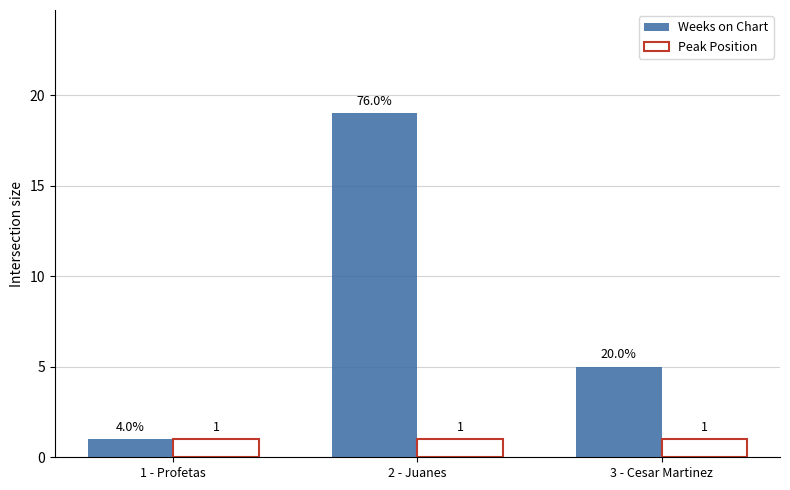

Is it true that Peak Position equals 1 at 2 - Juanes?

True